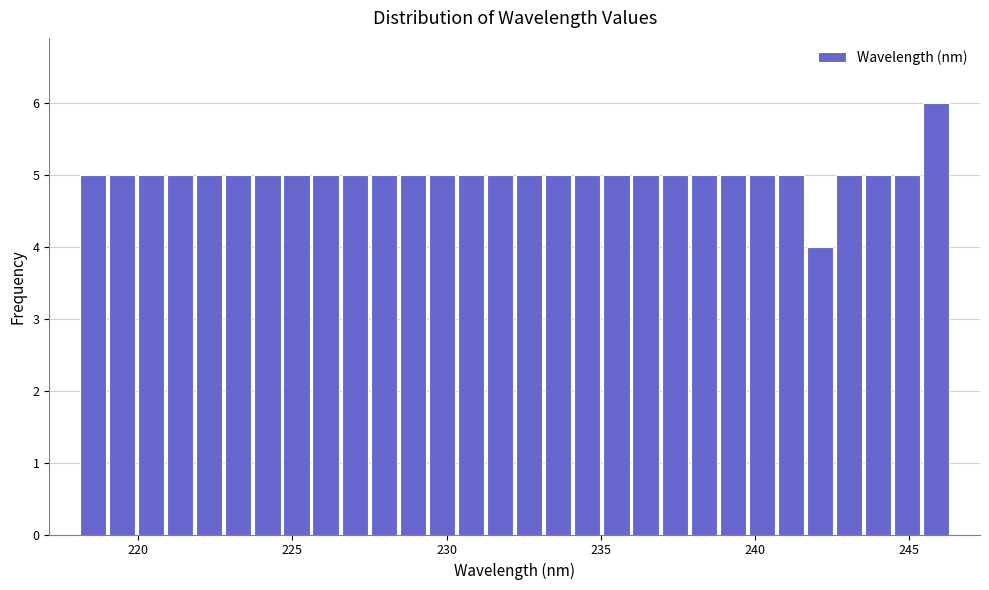

Read against the x-axis, roughly where is the centre of the tallest bar?

246.0